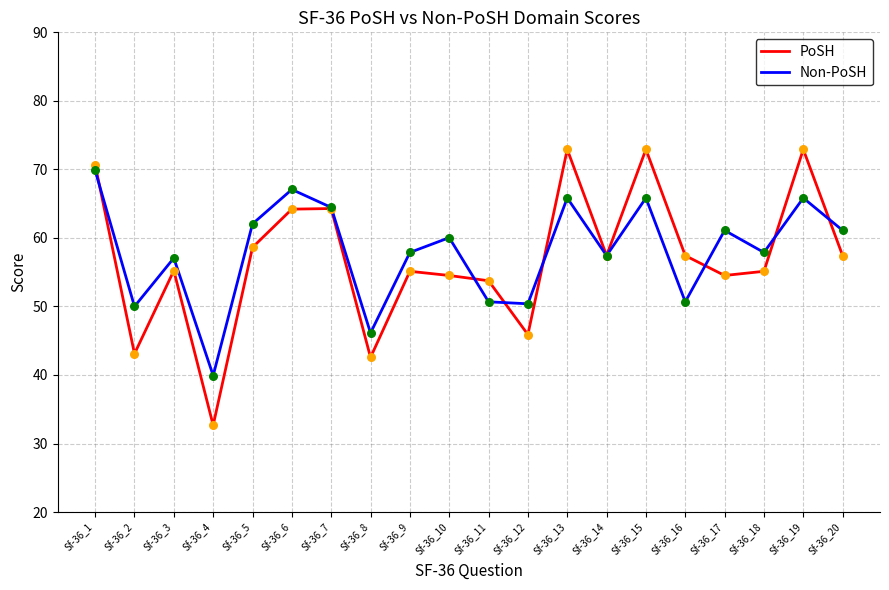

Which series has the largest total across all categories?

Non-PoSH